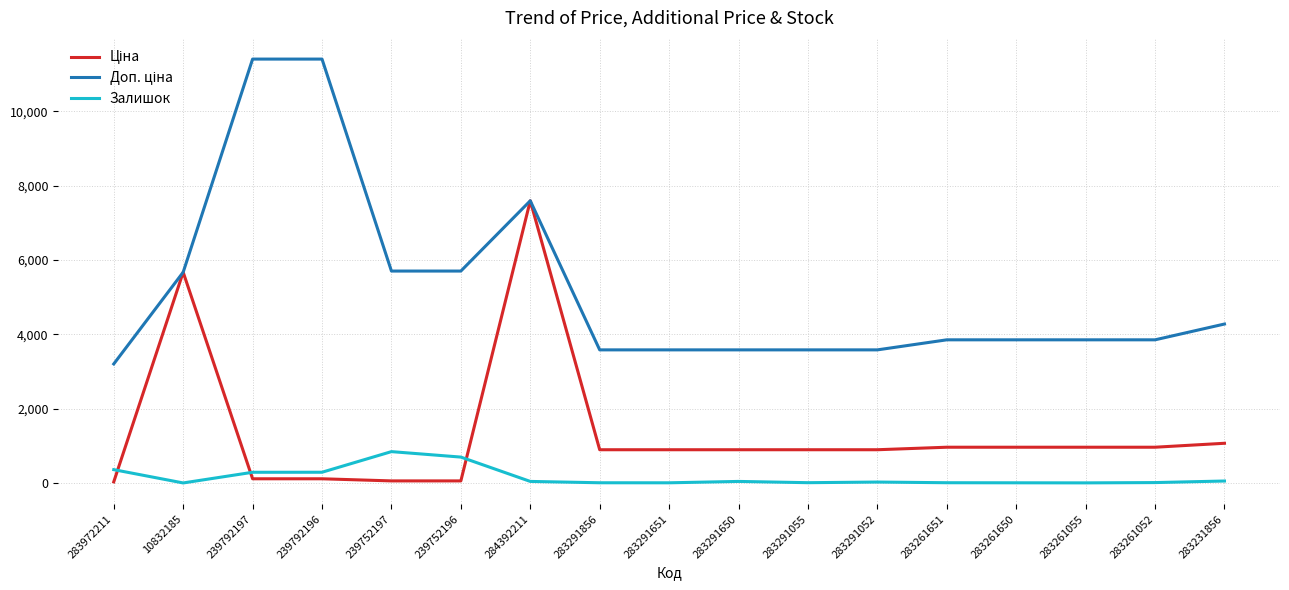

What is the maximum value shown in the chart?

11410.0